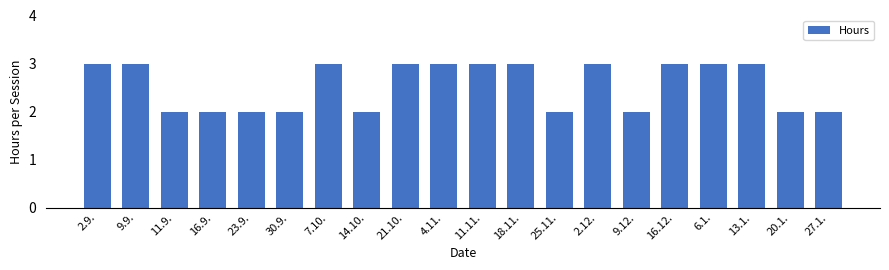

How many categories are shown in the chart?

20